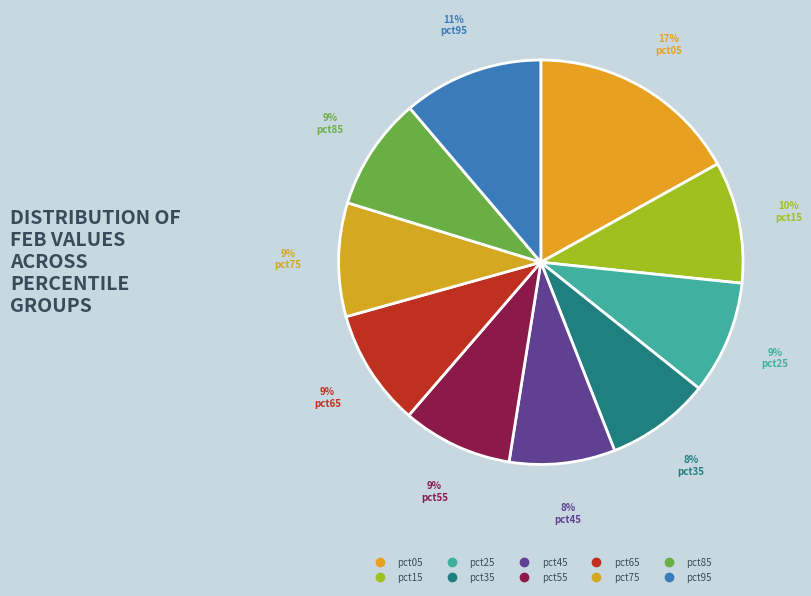

Is the sum of pct65 and pct75 greater than half?

No